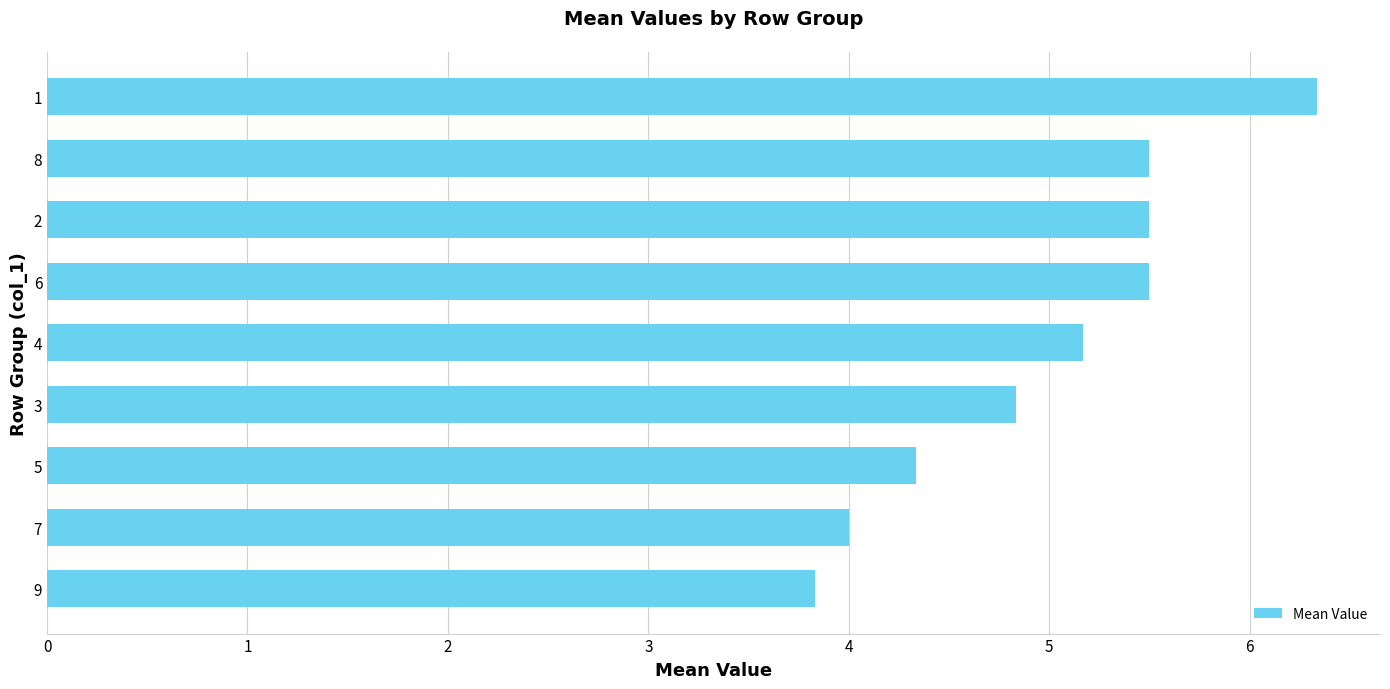

Reading bottom to top, transcribe all the data shown in this chart.

9=3.8	7=4.0	5=4.3	3=4.8	4=5.2	6=5.5	2=5.5	8=5.5	1=6.3